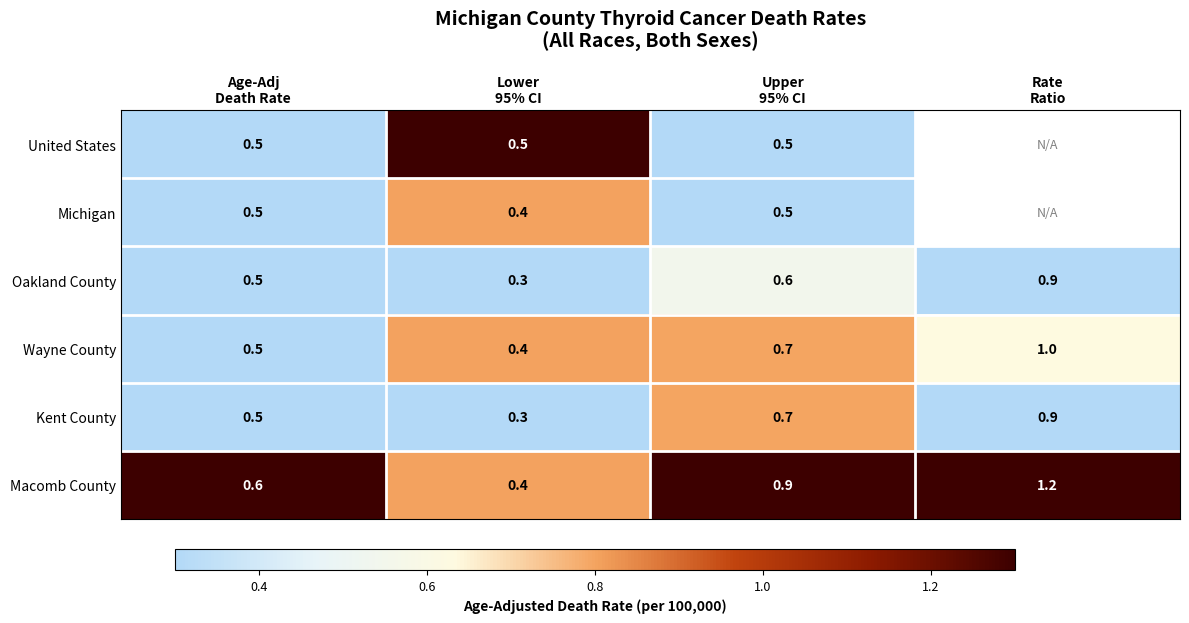

What is the maximum value for Macomb County?

1.2